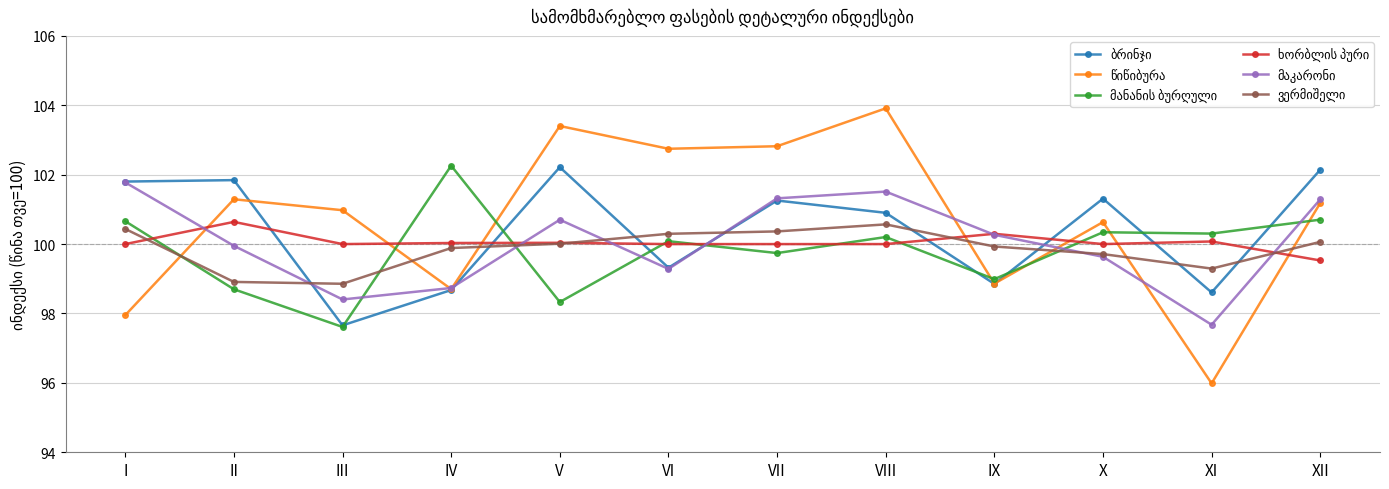

What is the maximum value shown in the chart?

103.9